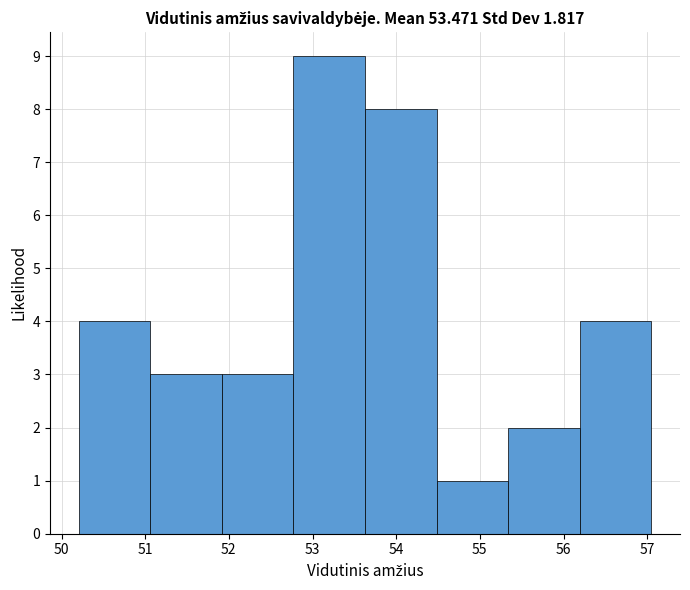

What is the height of the bar covering 56.2 to 57.1 on the x-axis? Neither the bar edges nor the heights are printed on the chart, so give them approximately, as read against the axes.

4